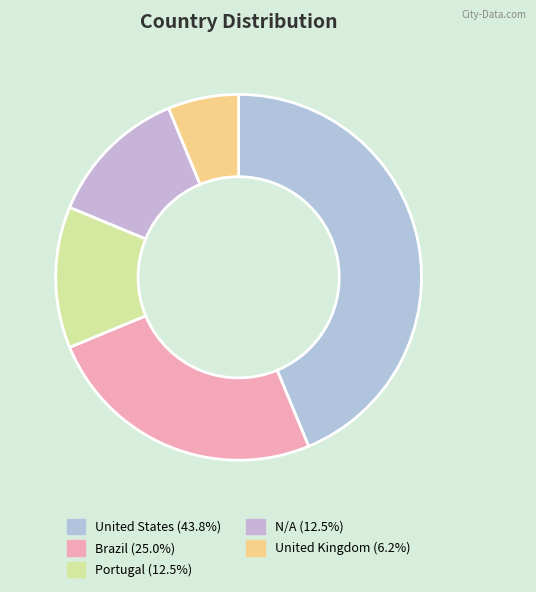

How many slices are in this pie chart?

5